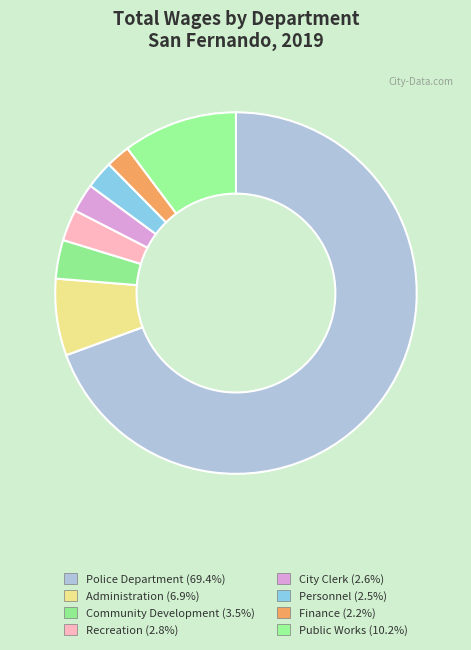

What is the largest slice in the pie chart?

Police Department